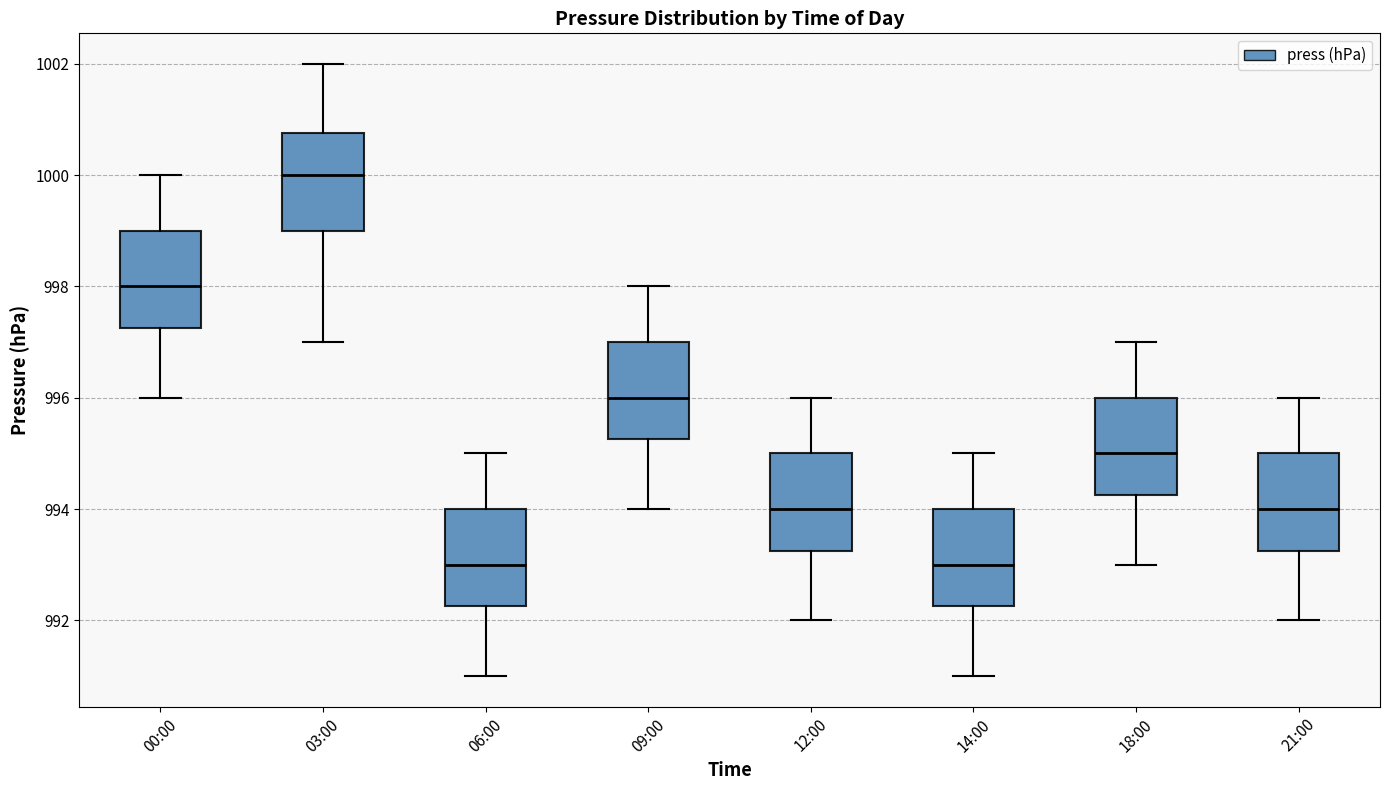

Reading left to right, transcribe this box plot: for each box, give where its median line is, the range the box spans, and where its two whiskers end, as read against the y-axis. The values are not printed on the chart, so give them approximately, as read against the axis.

00:00: median 998.0, box 997.2 to 999.0, whiskers 996.0 to 1000.0
03:00: median 1000.0, box 999.0 to 1000.8, whiskers 997.0 to 1002.0
06:00: median 993.0, box 992.2 to 994.0, whiskers 991.0 to 995.0
09:00: median 996.0, box 995.2 to 997.0, whiskers 994.0 to 998.0
12:00: median 994.0, box 993.2 to 995.0, whiskers 992.0 to 996.0
14:00: median 993.0, box 992.2 to 994.0, whiskers 991.0 to 995.0
18:00: median 995.0, box 994.2 to 996.0, whiskers 993.0 to 997.0
21:00: median 994.0, box 993.2 to 995.0, whiskers 992.0 to 996.0